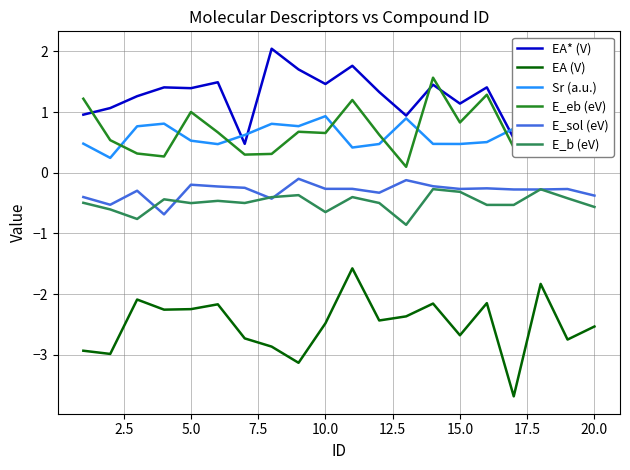

What is the smallest value displayed?

-3.7